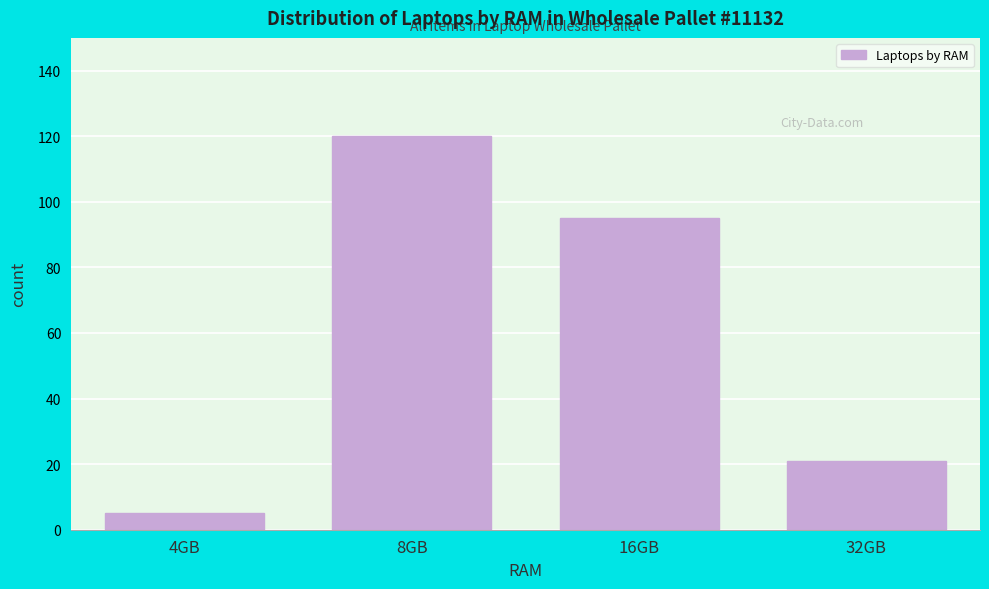

Reading right to left, list all the values displayed in this chart.

21	95	120	5